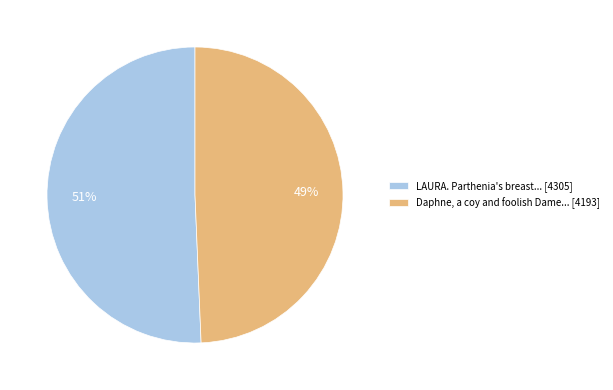

Combined, do Daphne, a coy and foolish Dame... [4193] and LAURA. Parthenia's breast... [4305] account for over 50%?

Yes